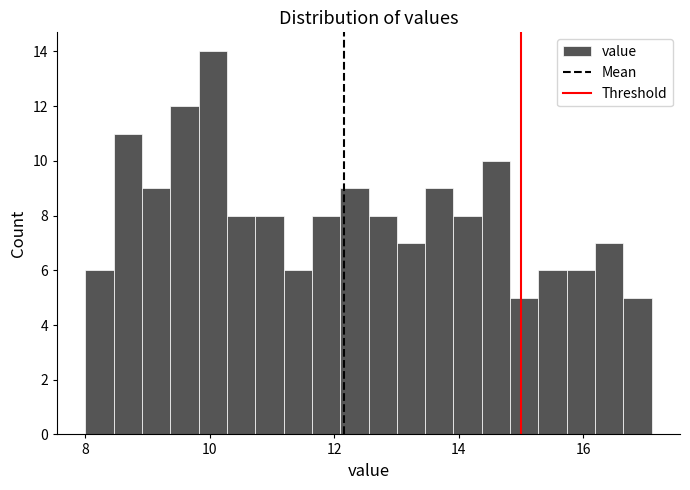

Read against the x-axis, roughly where is the centre of the tallest bar?

10.0